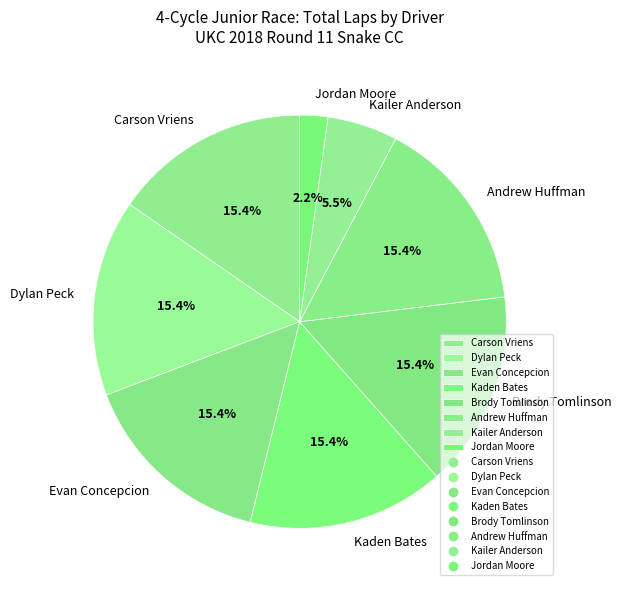

Count the number of slices in the pie.

8